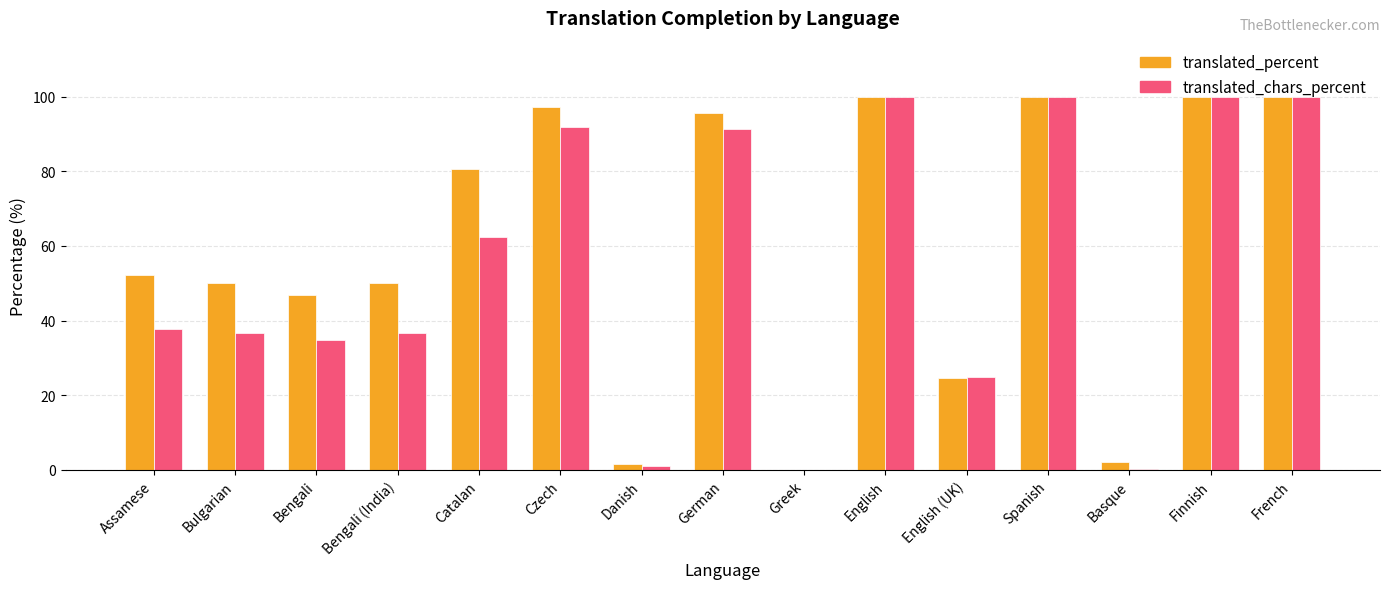

Is the value of translated_percent at Catalan greater than the value of translated_chars_percent at Bengali?

Yes